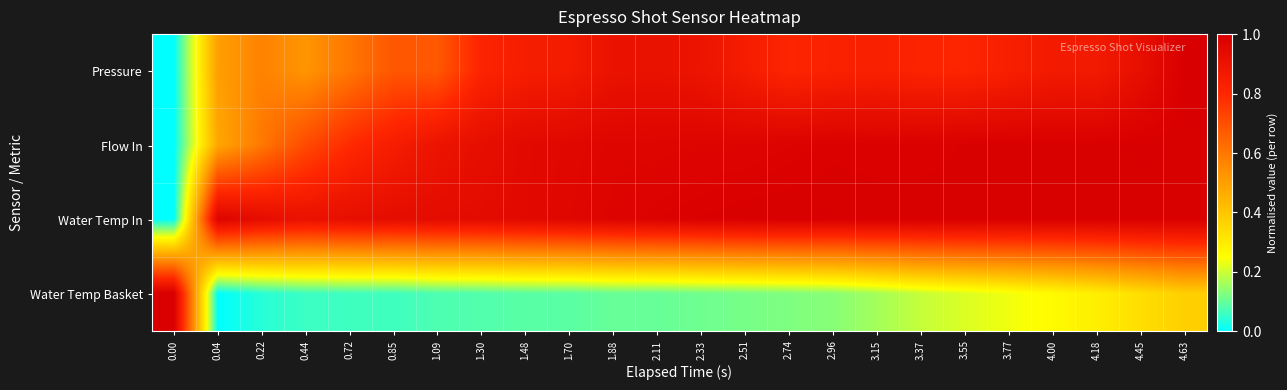

Reading right to left, what are all the values shown in this chart?

Pressure: 4.63=1.0	4.45=0.9	4.18=0.9	4.00=0.9	3.77=0.8	3.55=0.8	3.37=0.8	3.15=0.8	2.96=0.8	2.74=0.8	2.51=0.9	2.33=0.9	2.11=0.9	1.88=0.9	1.70=0.9	1.48=0.8	1.30=0.8	1.09=0.7	0.85=0.7	0.72=0.6	0.44=0.5	0.22=0.6	0.04=0.5	0.00=0.0
Flow In: 4.63=1.0	4.45=1.0	4.18=1.0	4.00=1.0	3.77=1.0	3.55=1.0	3.37=1.0	3.15=1.0	2.96=1.0	2.74=1.0	2.51=1.0	2.33=1.0	2.11=1.0	1.88=1.0	1.70=1.0	1.48=0.9	1.30=0.9	1.09=0.9	0.85=0.8	0.72=0.8	0.44=0.7	0.22=0.6	0.04=0.5	0.00=0.0
Water Temp In: 4.63=1.0	4.45=1.0	4.18=1.0	4.00=1.0	3.77=1.0	3.55=1.0	3.37=1.0	3.15=1.0	2.96=1.0	2.74=1.0	2.51=1.0	2.33=1.0	2.11=1.0	1.88=1.0	1.70=1.0	1.48=1.0	1.30=0.9	1.09=0.9	0.85=0.9	0.72=0.9	0.44=0.9	0.22=0.9	0.04=1.0	0.00=0.0
Water Temp Basket: 4.63=0.4	4.45=0.3	4.18=0.3	4.00=0.3	3.77=0.2	3.55=0.2	3.37=0.2	3.15=0.2	2.96=0.1	2.74=0.1	2.51=0.1	2.33=0.1	2.11=0.1	1.88=0.1	1.70=0.1	1.48=0.1	1.30=0.1	1.09=0.1	0.85=0.1	0.72=0.1	0.44=0.1	0.22=0.0	0.04=0.0	0.00=1.0